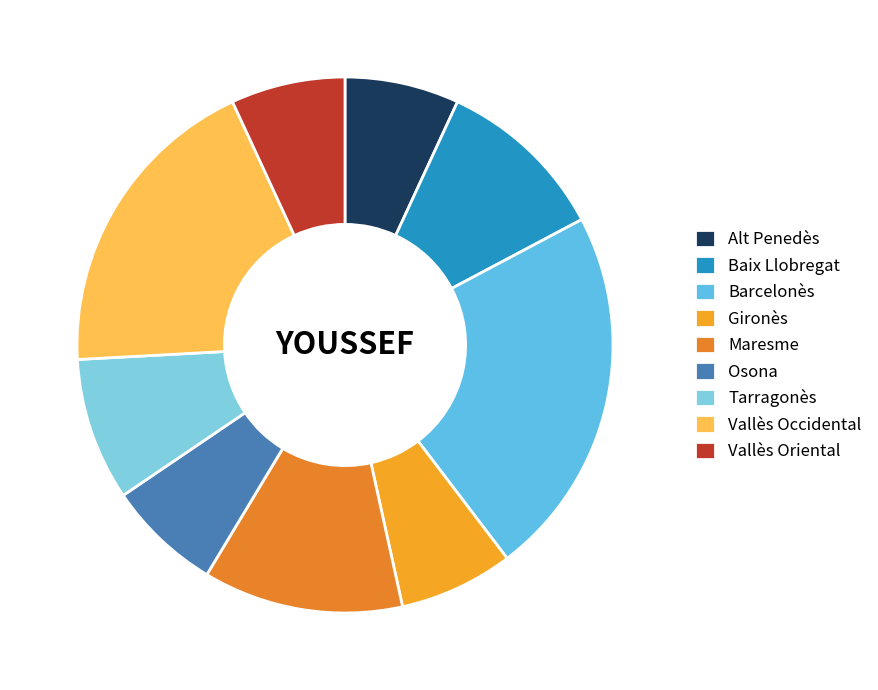

Does any single category account for the majority?

No